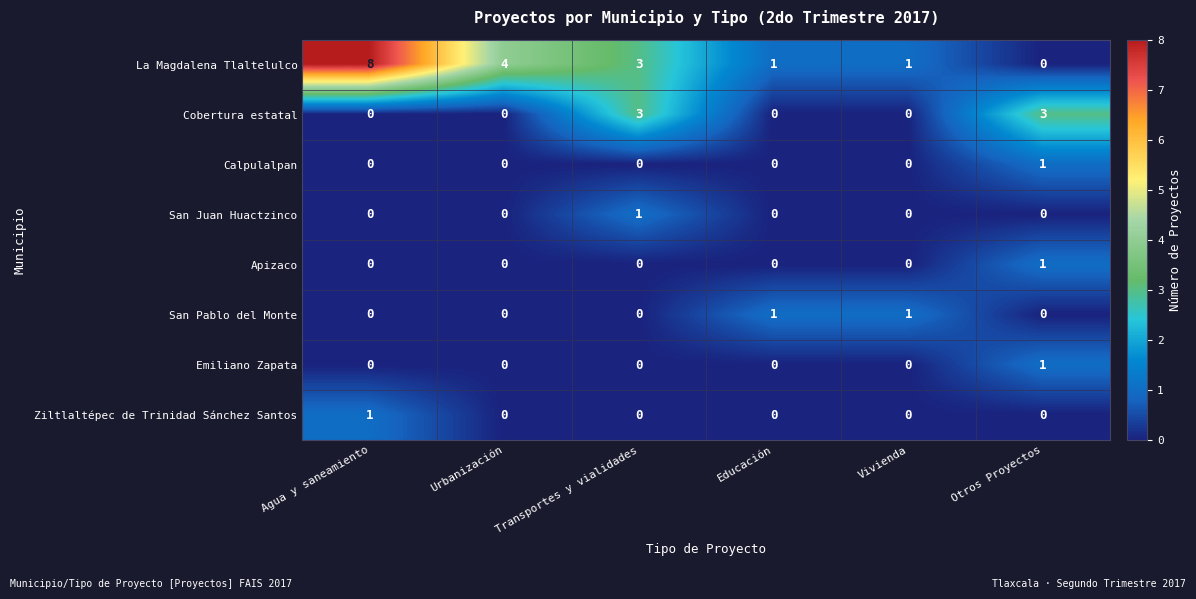

Count the Apizaco values in the range 0 to 1.

6